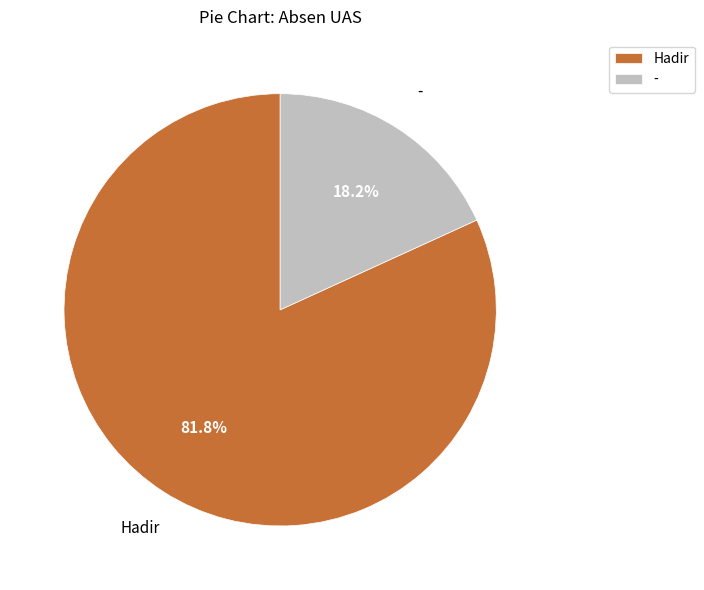

How many segments does this pie chart have?

2